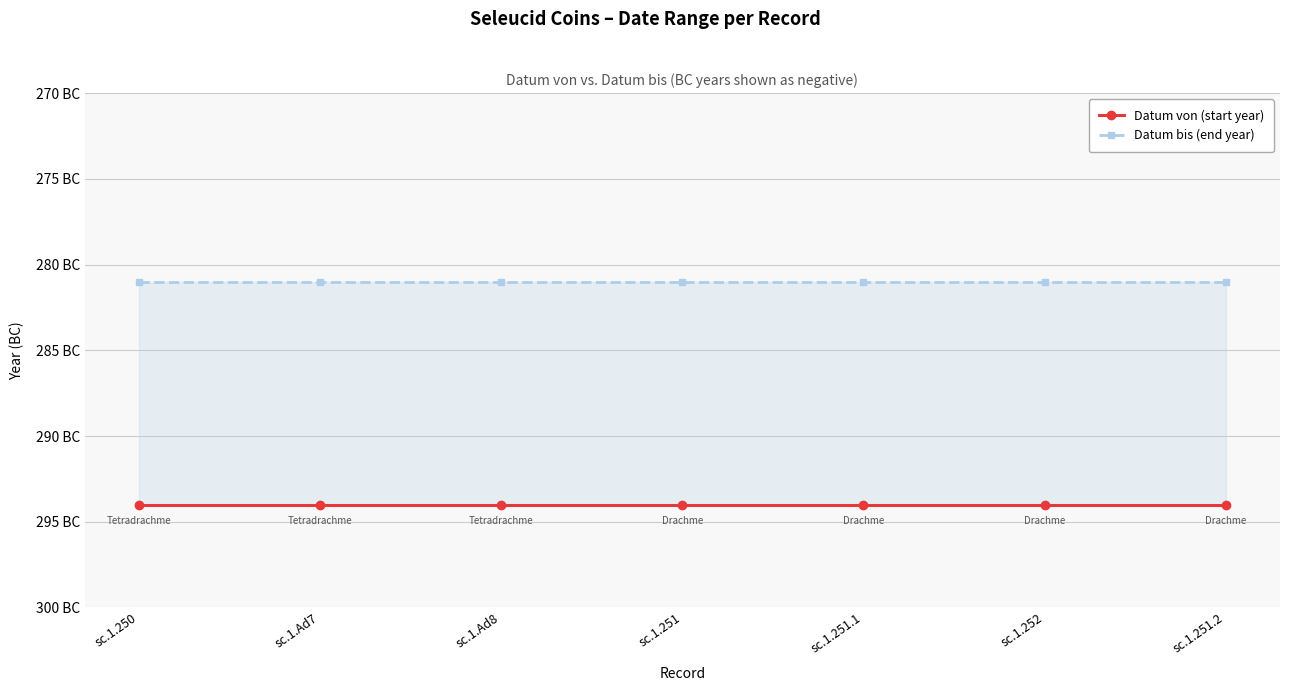

True or false: Datum bis (end year) has more than 1 interior local peaks.

False